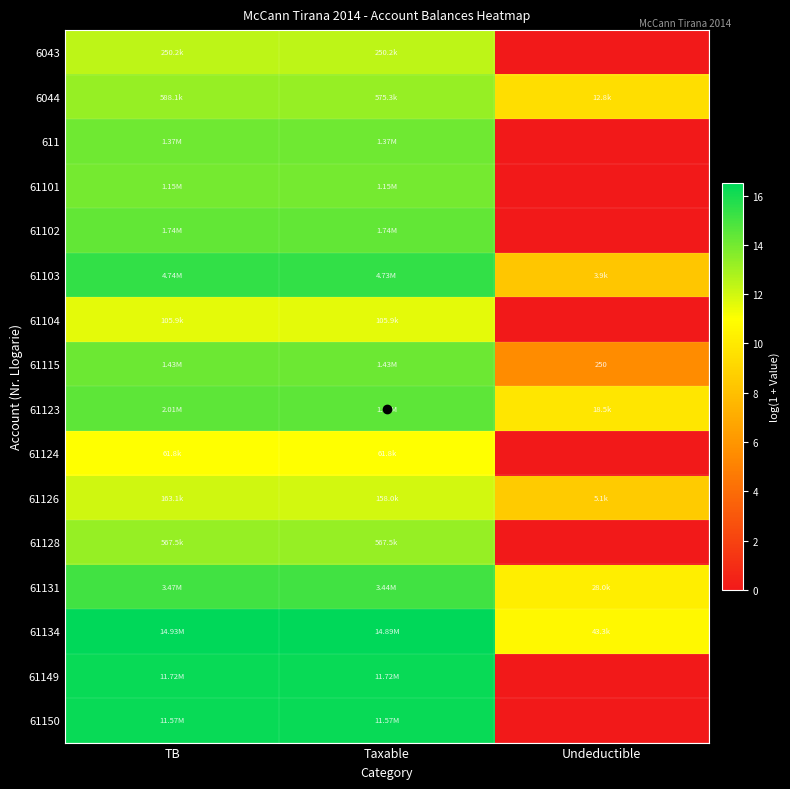

Rank the series at TB from highest to lowest value.

61134, 61149, 61150, 61103, 61131, 61123, 61102, 61115, 611, 61101, 6044, 61128, 6043, 61126, 61104, 61124